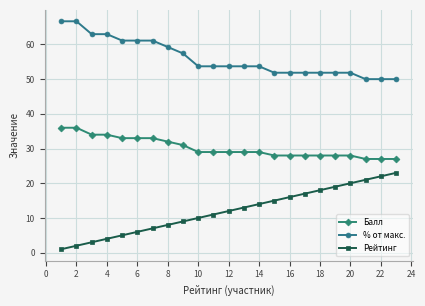

Rank the series by their average value, from lowest to highest.

Рейтинг, Балл, % от макс.